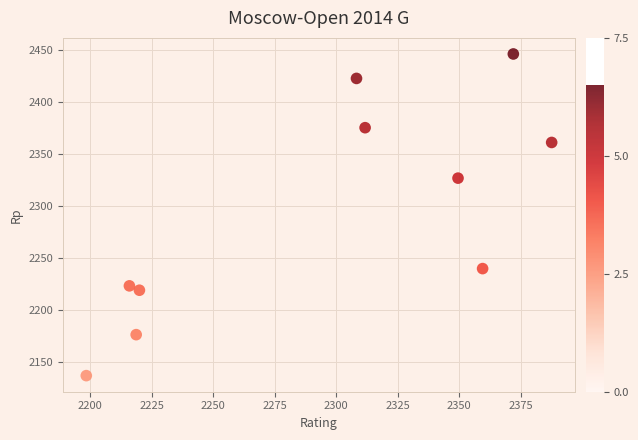

What Y value in the scatter plot is closest to 2291?

2326.8